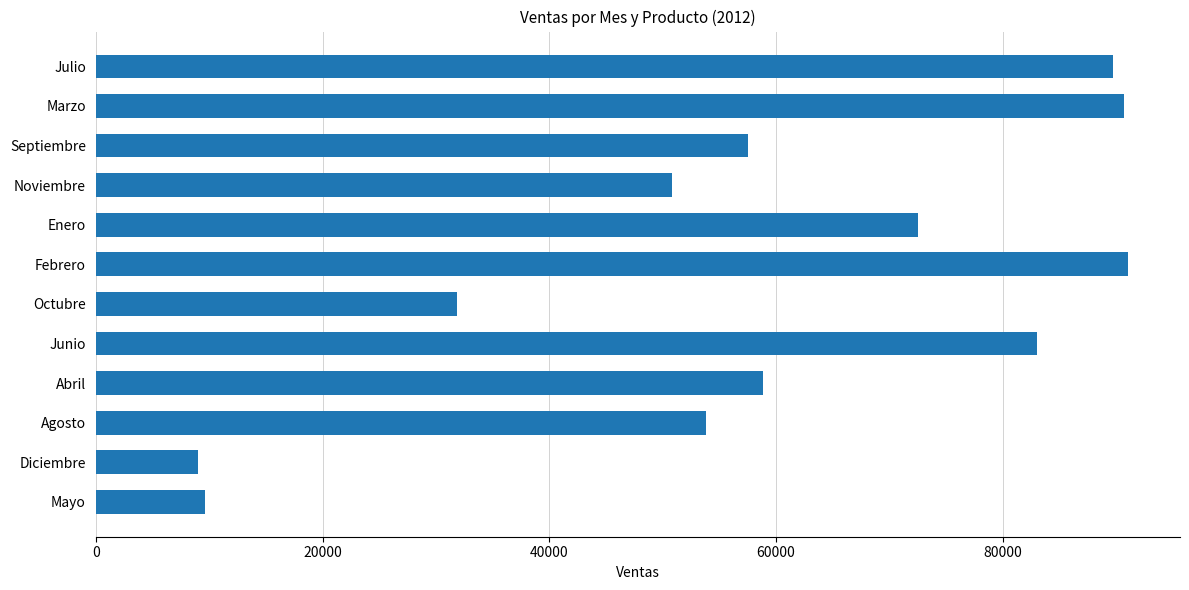

What is the label of the 9th bar from the bottom?

Noviembre